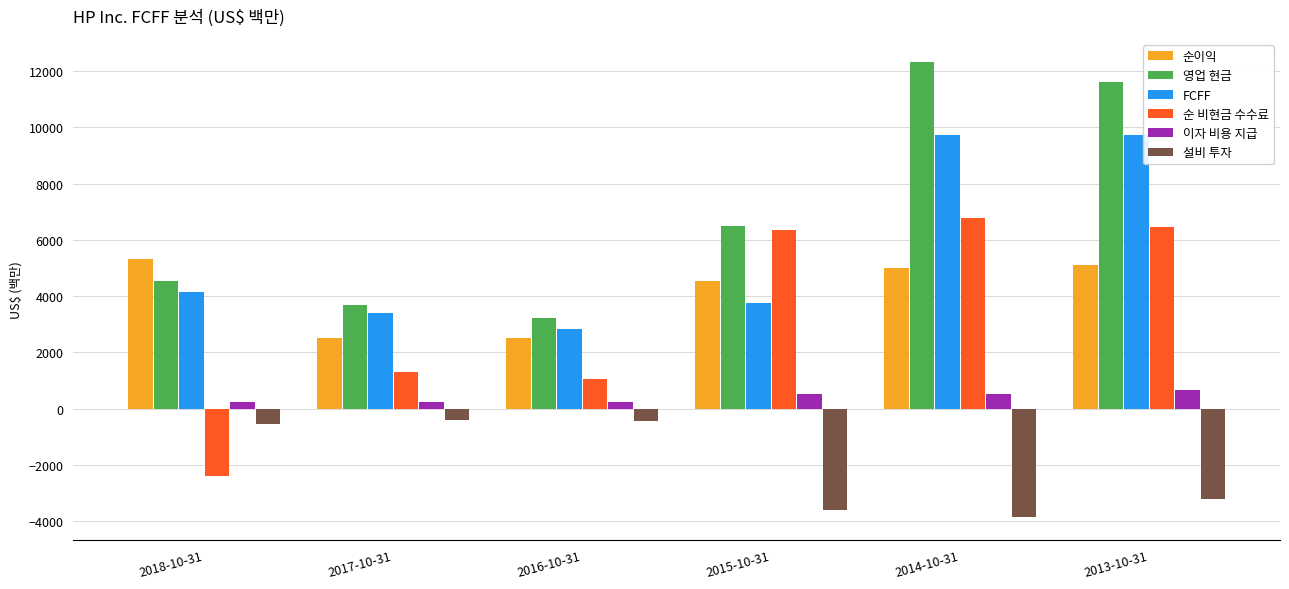

What is the minimum value for 순이익?

2496